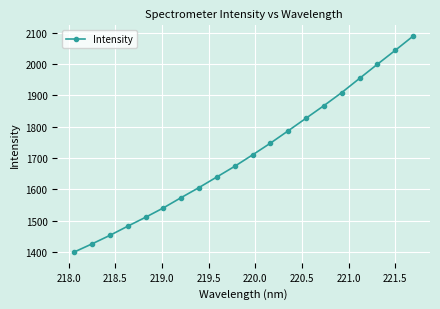

Reading left to right, what are all the values shown in this chart?

1400.5	1426.5	1453.6	1482.9	1511.4	1541.3	1574.2	1606.3	1640.1	1674.1	1710.6	1747.9	1787.5	1827.6	1867.7	1909.5	1954.7	1999.7	2044.1	2089.5